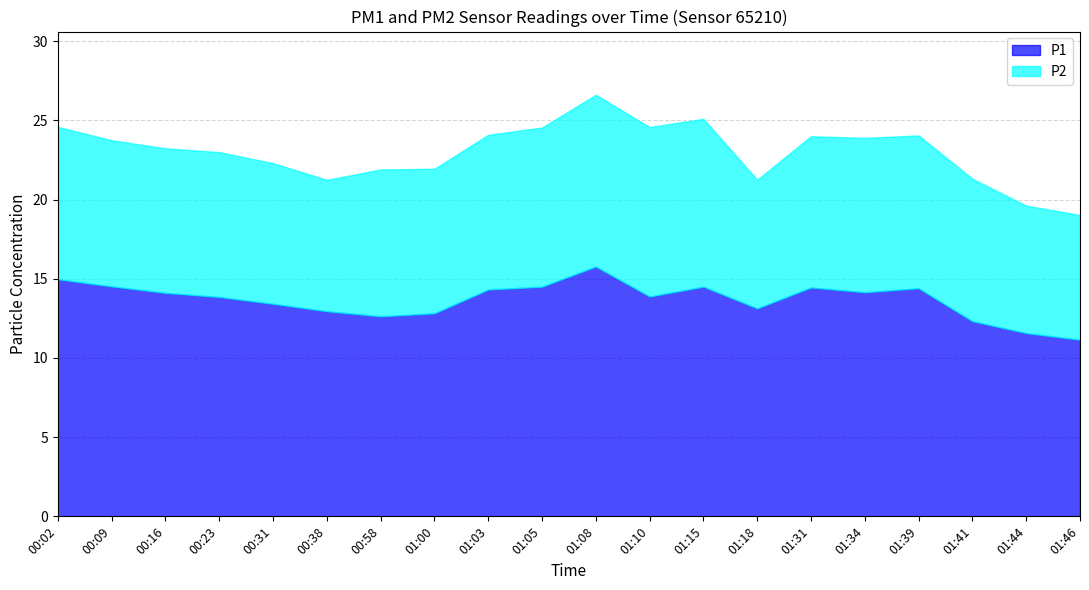

At which category does P1 reach its first local valley?

00:58